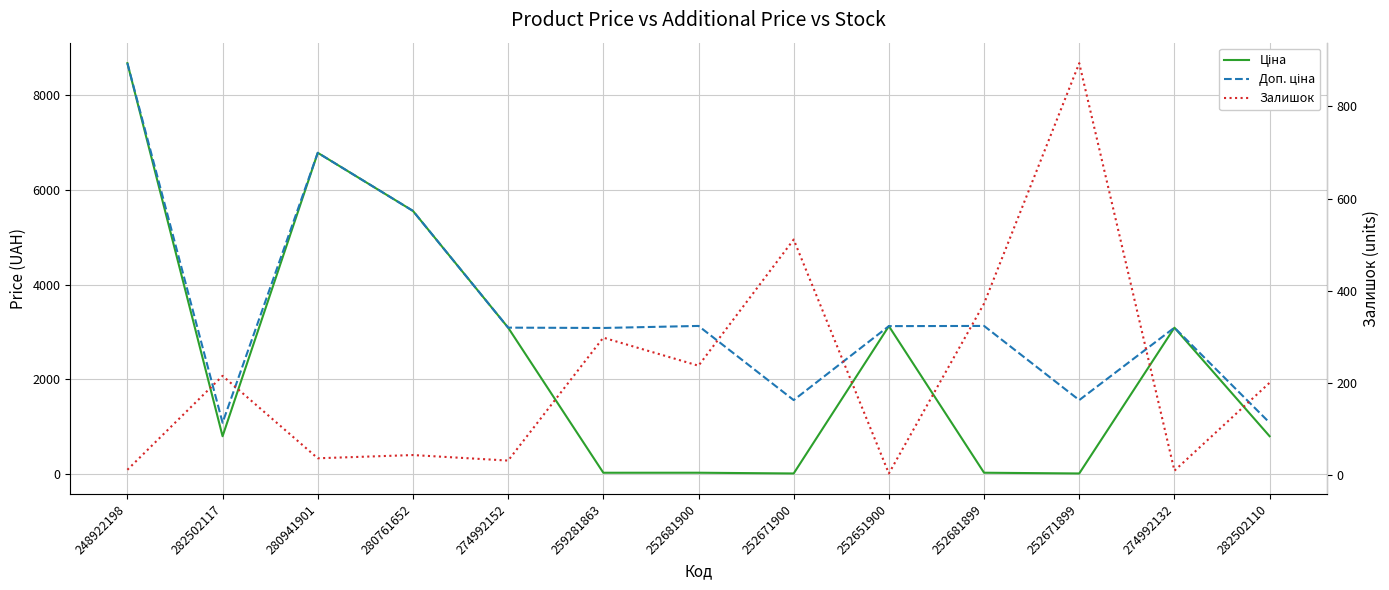

Does the chart display data point markers on the line(s)?

No